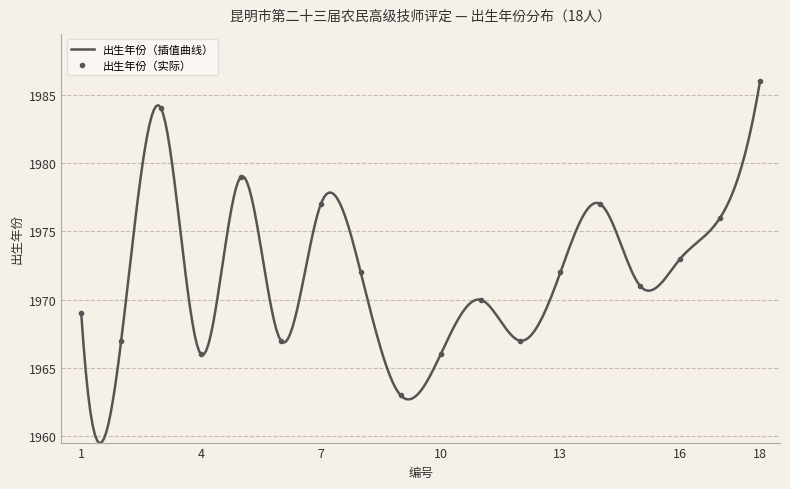

At which label does 出生年份（插值曲线） reach its peak?

18